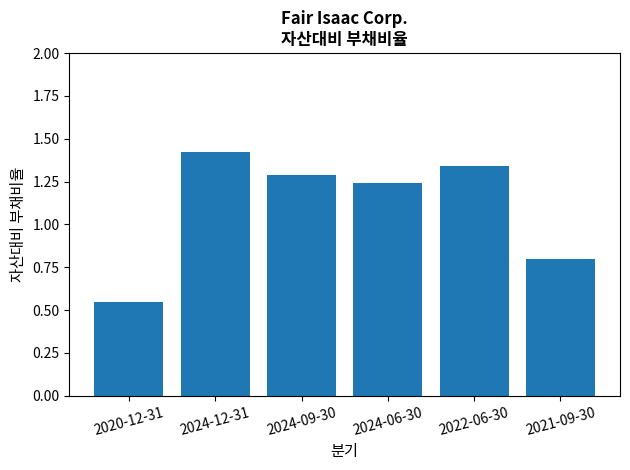

What is the value of the 6th bar from the left?

0.8